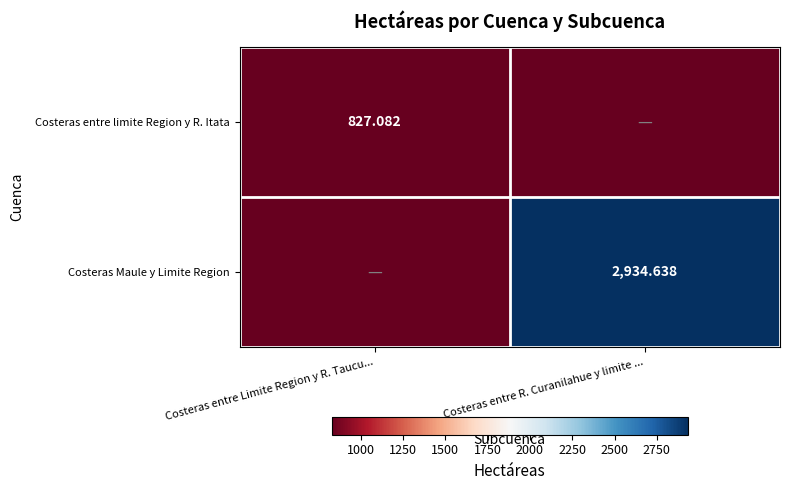

The value of Costeras Maule y Limite Region at Costeras entre R. Curanilahue y limite ... is 2934.6. True or false?

True